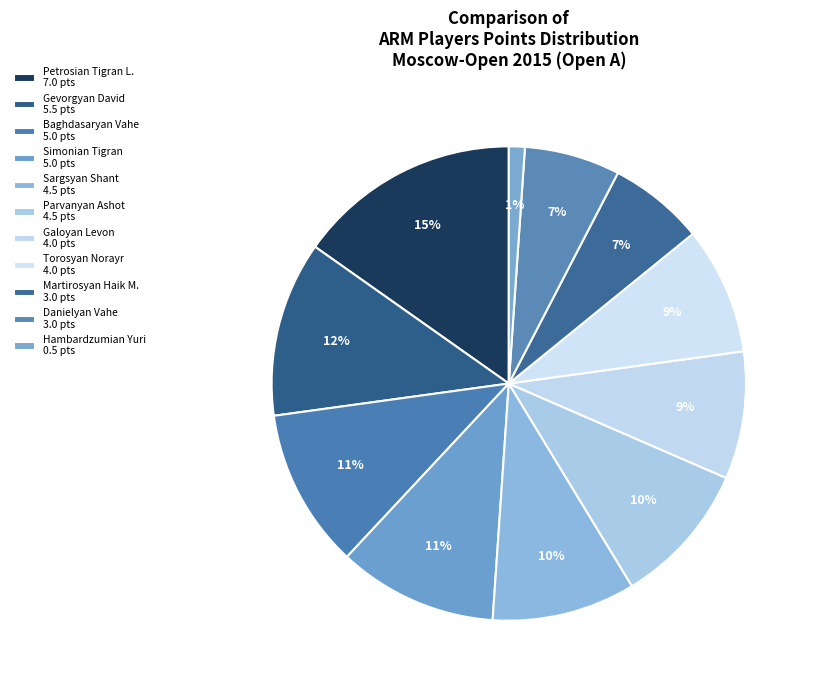

Rank the categories by value from highest to lowest.

Petrosian Tigran L., Gevorgyan David, Baghdasaryan Vahe, Simonian Tigran, Sargsyan Shant, Parvanyan Ashot, Galoyan Levon, Torosyan Norayr, Martirosyan Haik M., Danielyan Vahe, Hambardzumian Yuri